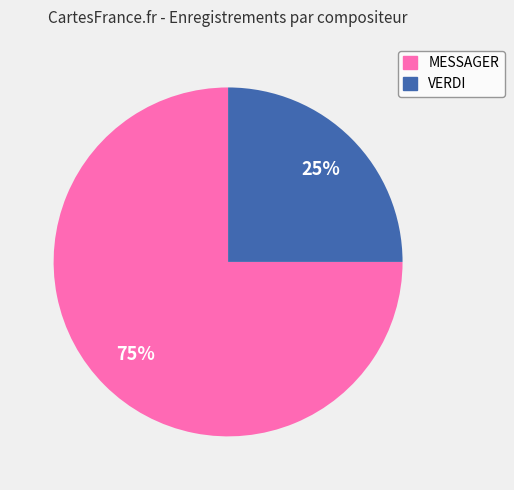

Combined, do VERDI and MESSAGER account for over 50%?

Yes